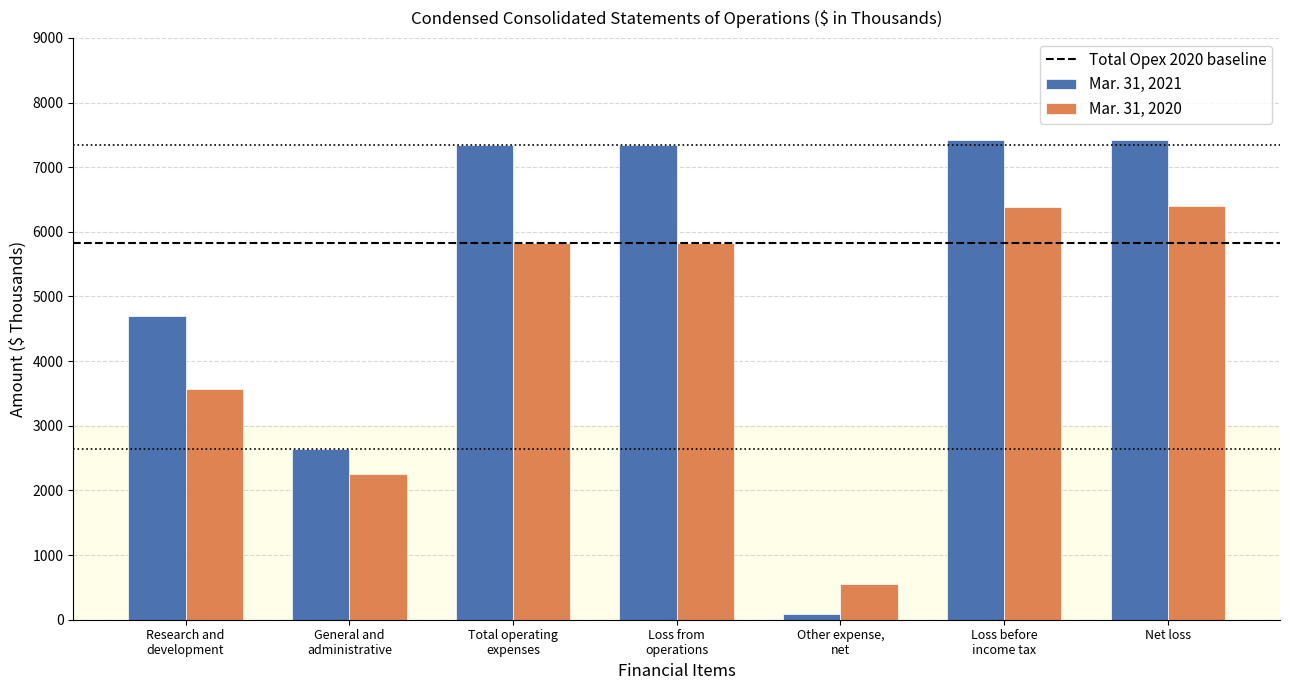

What is the greatest value displayed?

7422